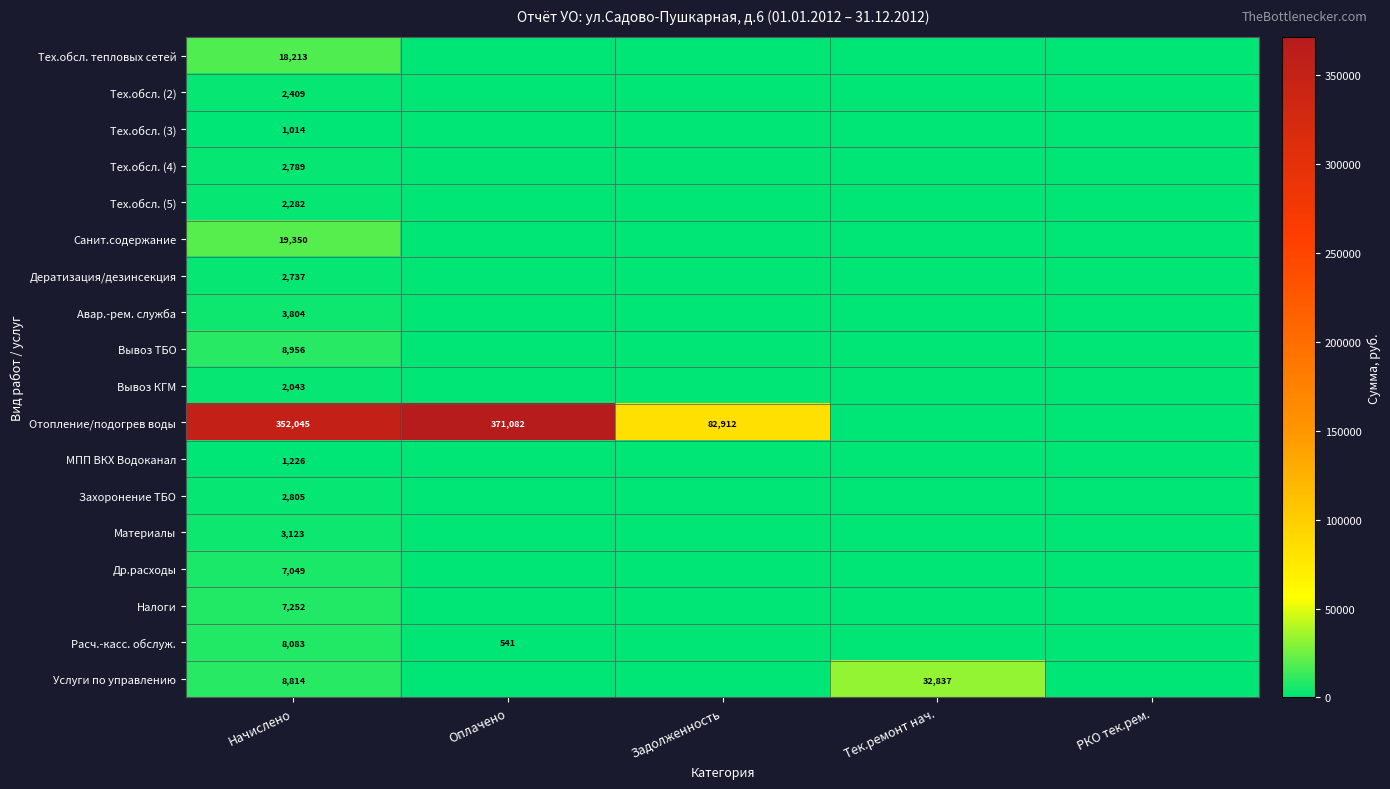

What is the difference between the highest and lowest values at Начислено?

351031